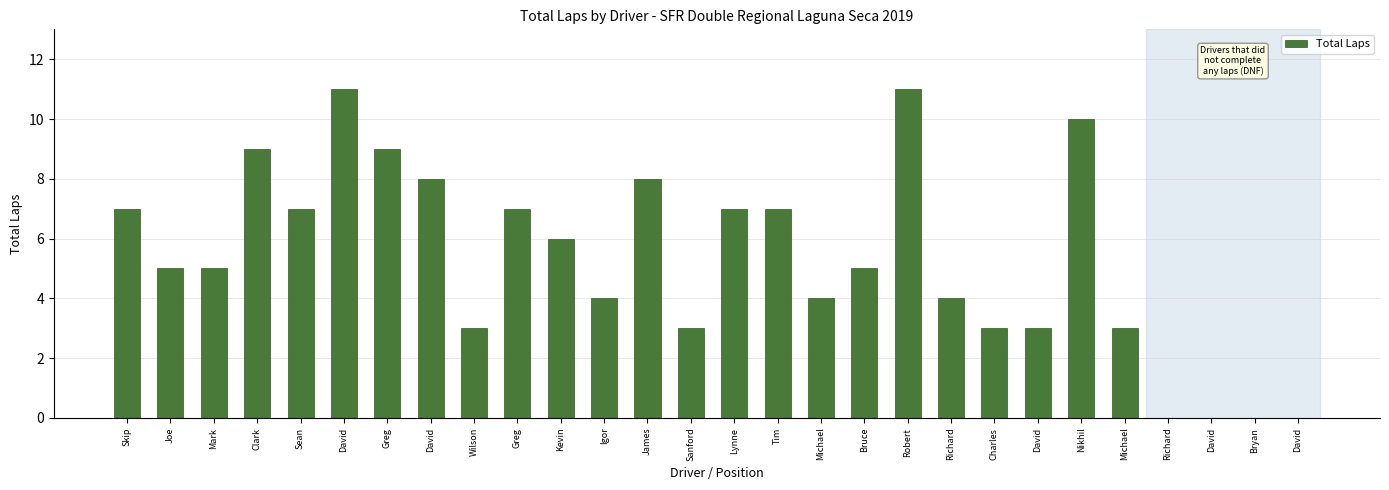

Reading left to right, extract all data points from this chart.

Skip=7	Joe=5	Mark=5	Clark=9	Sean=7	David=11	Greg=9	David=8	Wilson=3	Greg=7	Kevin=6	Igor=4	James=8	Sanford=3	Lynne=7	Tim=7	Michael=4	Bruce=5	Robert=11	Richard=4	Charles=3	David=3	Nikhil=10	Michael=3	Richard=0	David=0	Bryan=0	David=0